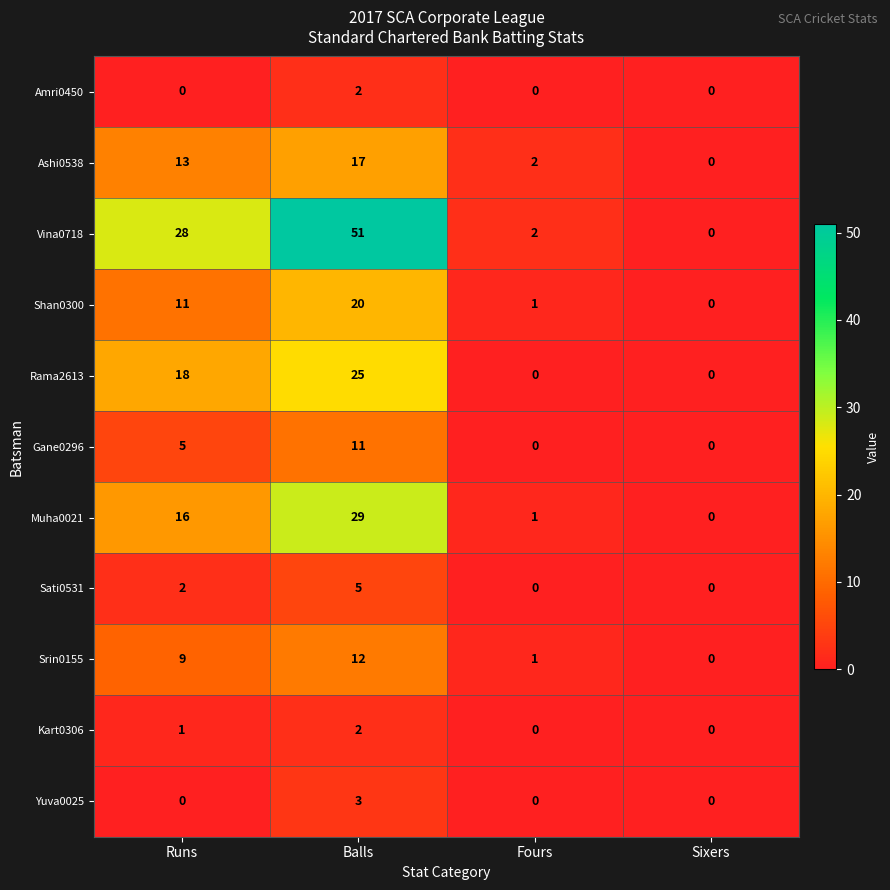

The value of Amri0450 at Fours is 0. True or false?

True